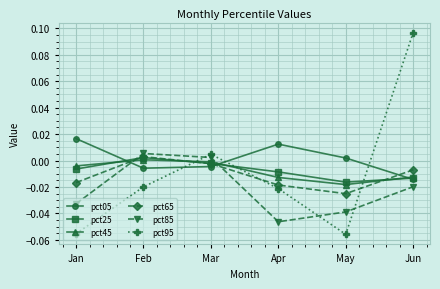

True or false: pct85 has more than 2 interior local peaks.

False